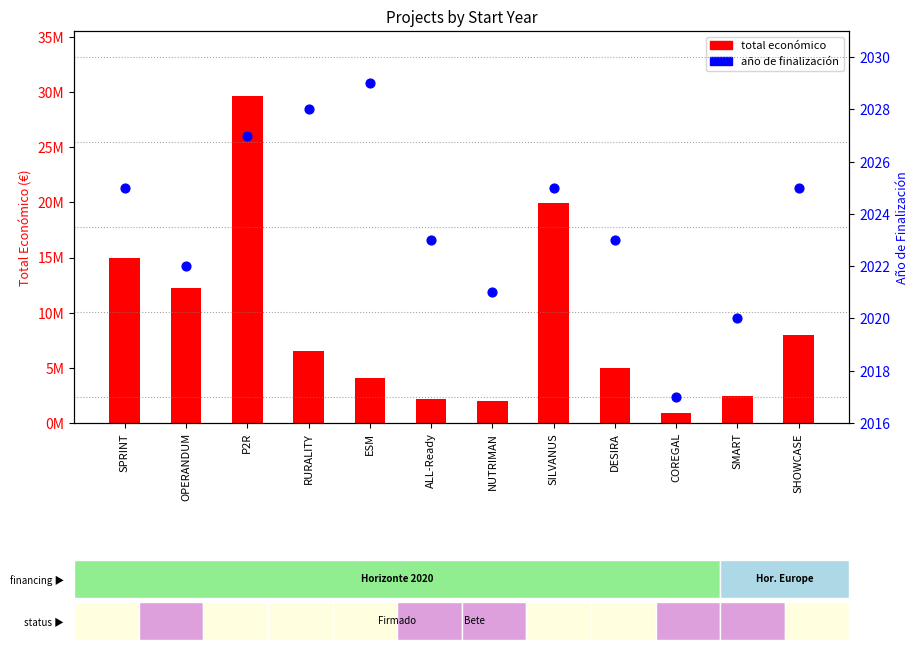

What is the total value across all series at ESM?

4043839